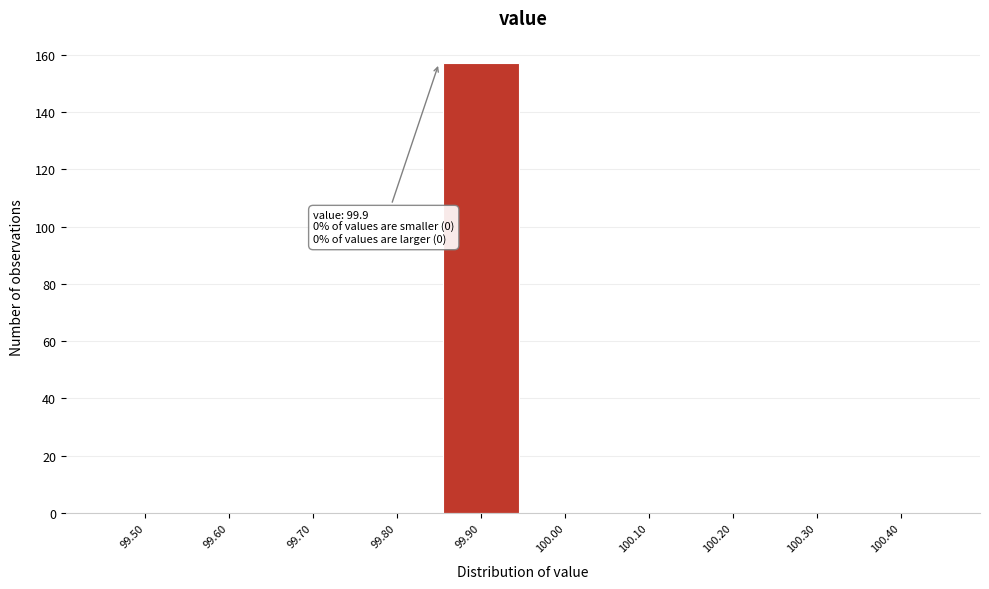

Reading left to right, transcribe all the data shown in this chart.

99.50=0	99.60=0	99.70=0	99.80=0	99.90=157	100.00=0	100.10=0	100.20=0	100.30=0	100.40=0